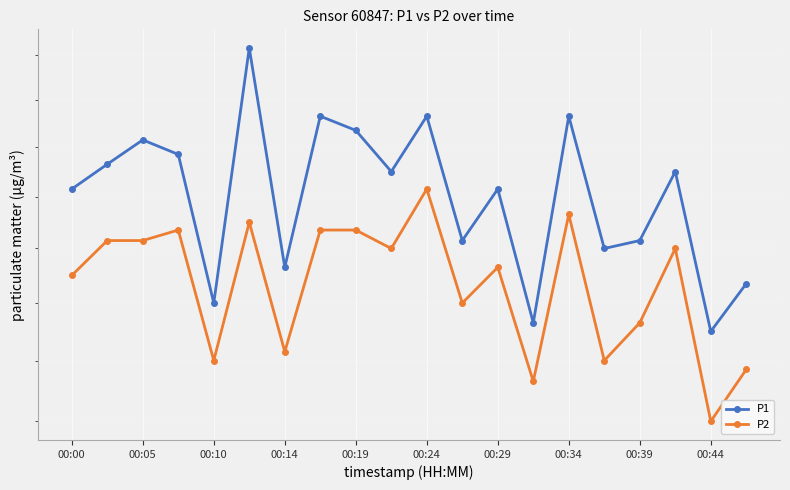

What is the maximum value for P1?

4.8